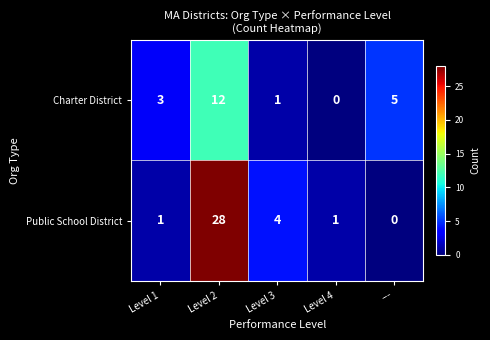

Reading left to right, list all the values displayed in this chart.

Charter District: Level 1=3	Level 2=12	Level 3=1	Level 4=0	---=5
Public School District: Level 1=1	Level 2=28	Level 3=4	Level 4=1	---=0